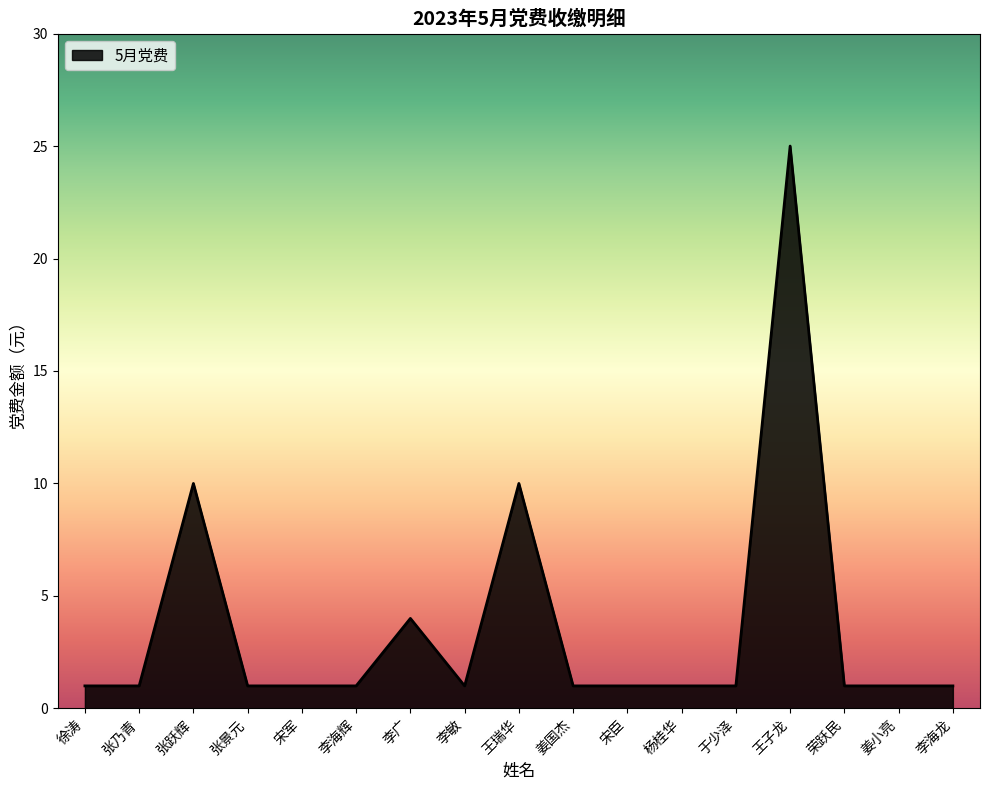

Read the value at 李广, to the nearest 5.

5